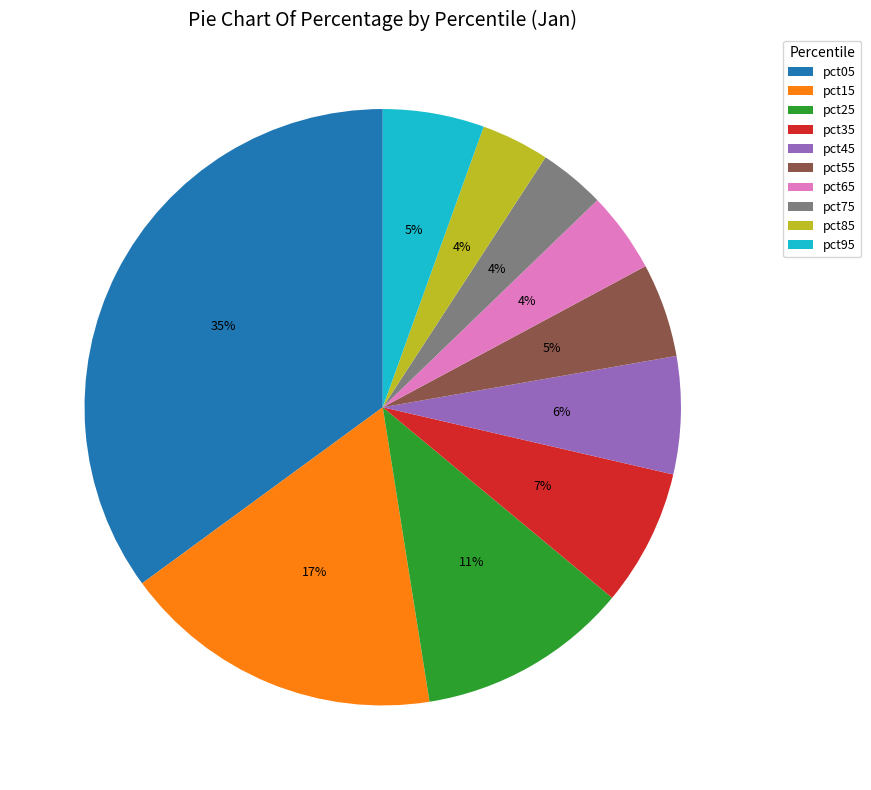

To the nearest percent, what is the combined percentage of pct35 and pct85?

11%